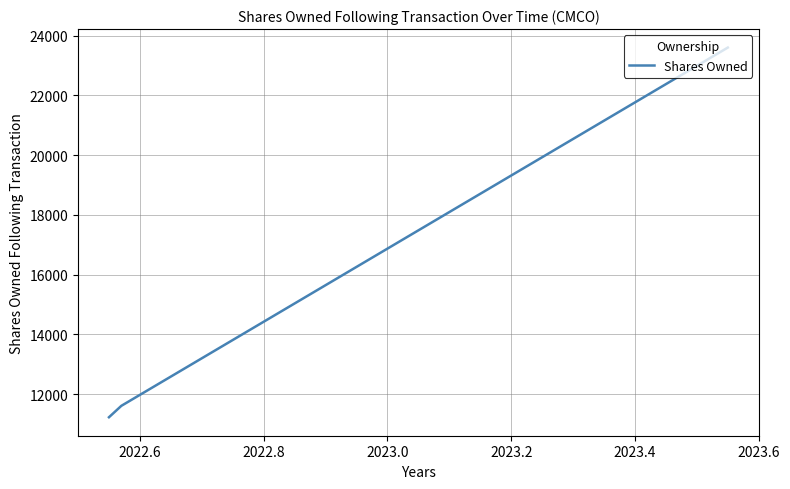

What is the greatest value displayed?

23604